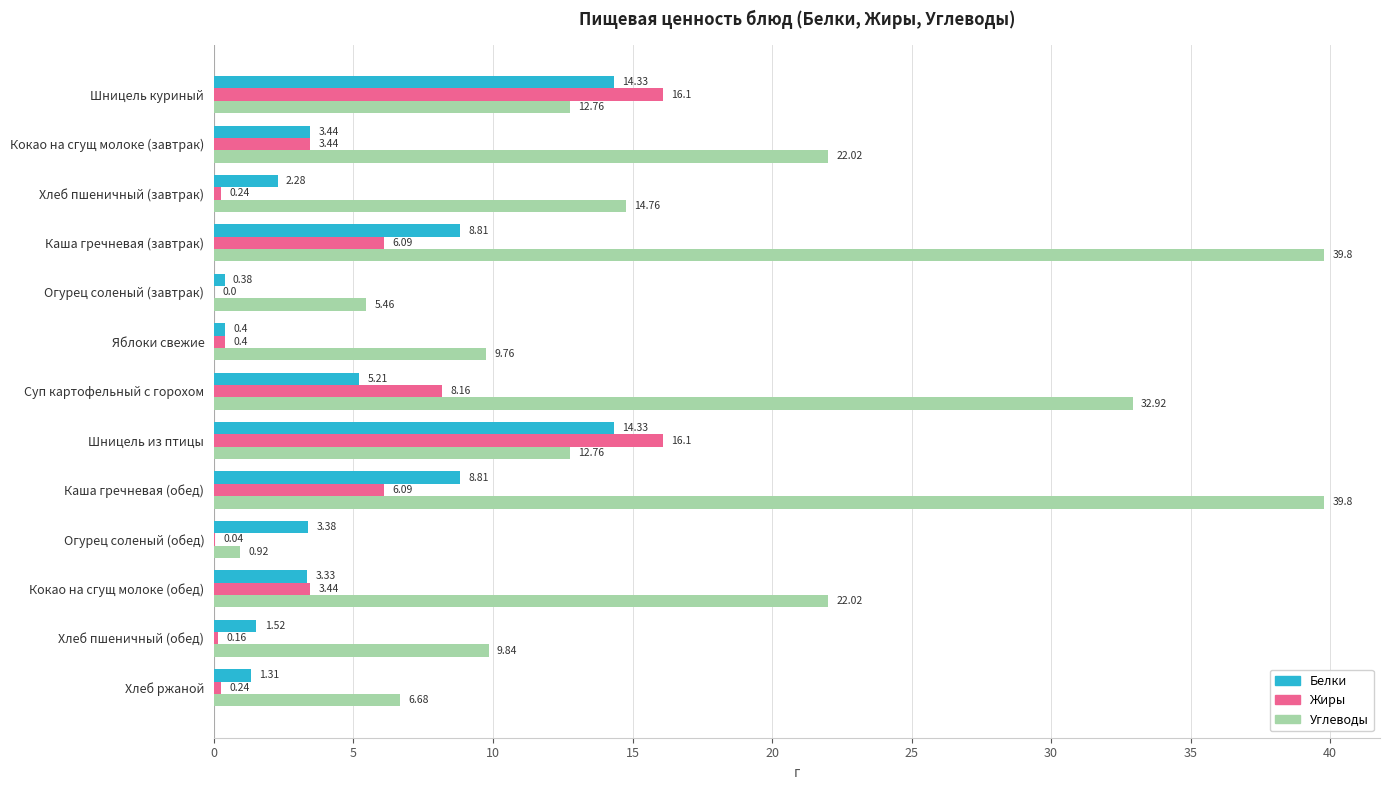

What is the total value across all series at Огурец соленый (завтрак)?

5.8